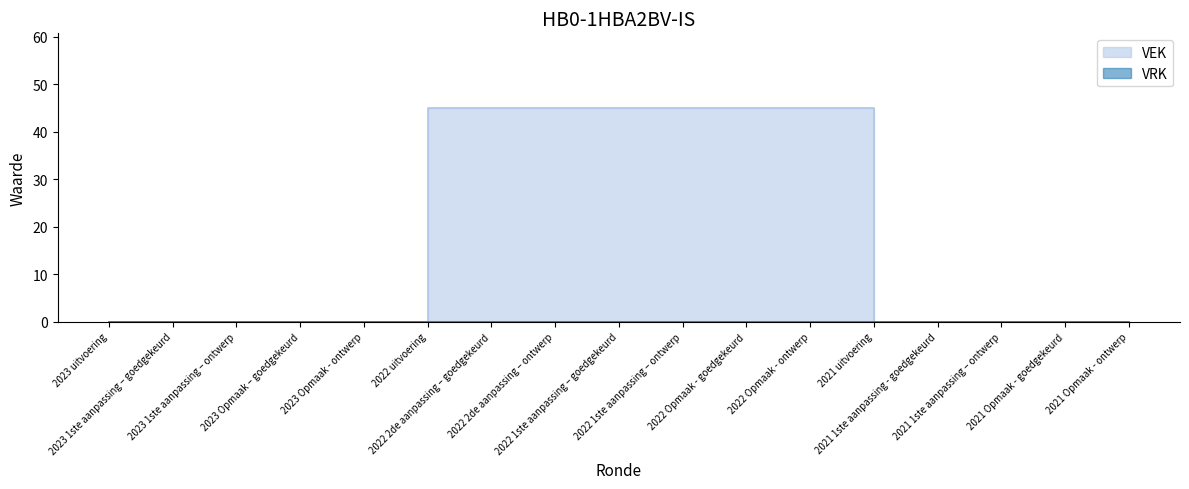

What is the label of the 13th point from the right?

2023 Opmaak - ontwerp